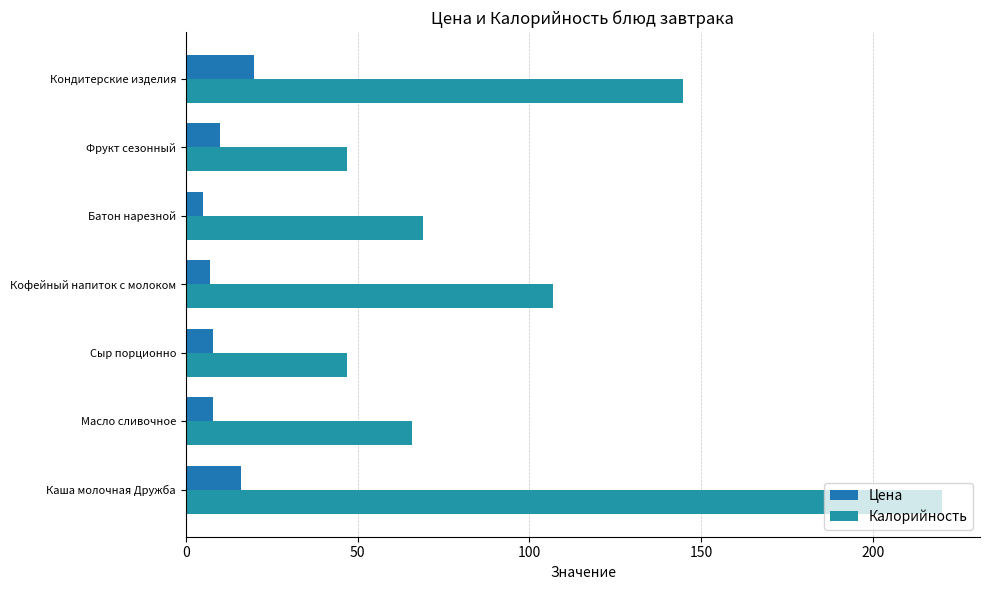

How many categories are shown in the chart?

7